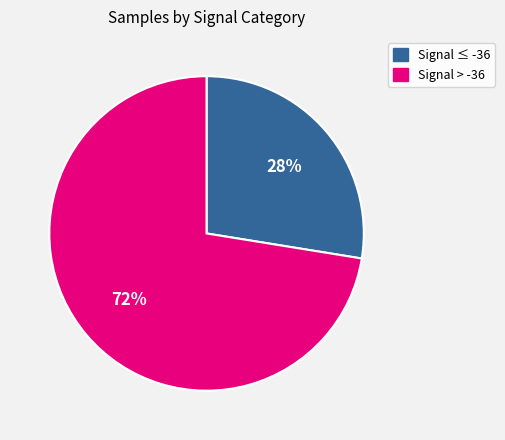

How many slices are in this pie chart?

2